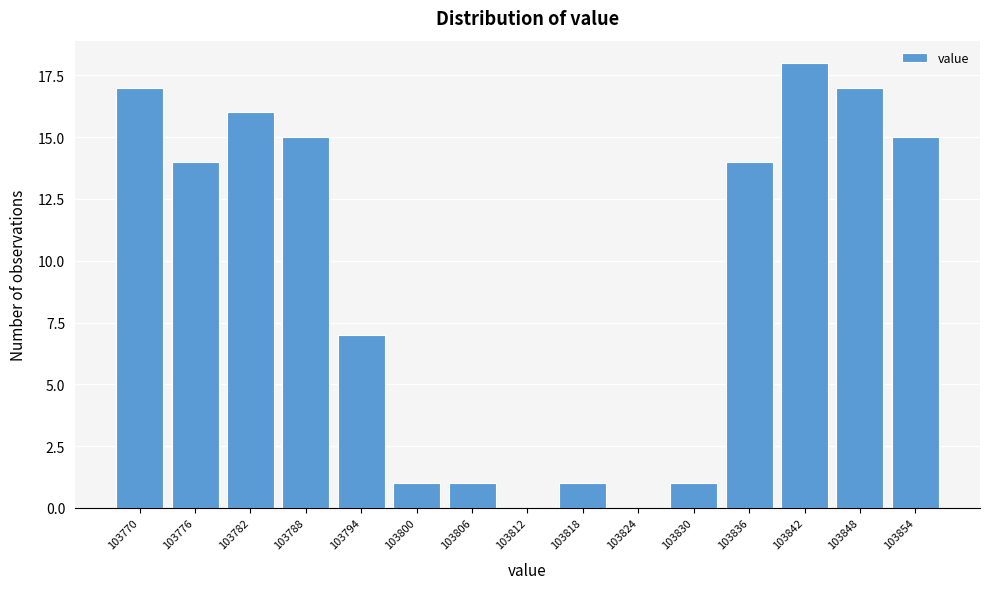

Reading right to left, what are all the values shown in this chart?

103854=15	103848=17	103842=18	103836=14	103830=1	103824=0	103818=1	103812=0	103806=1	103800=1	103794=7	103788=15	103782=16	103776=14	103770=17